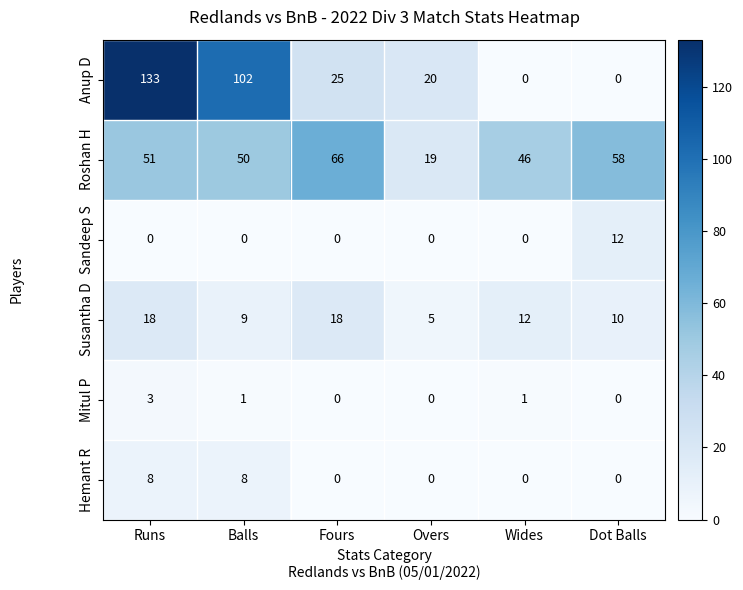

Which series has the largest total across all categories?

Roshan H